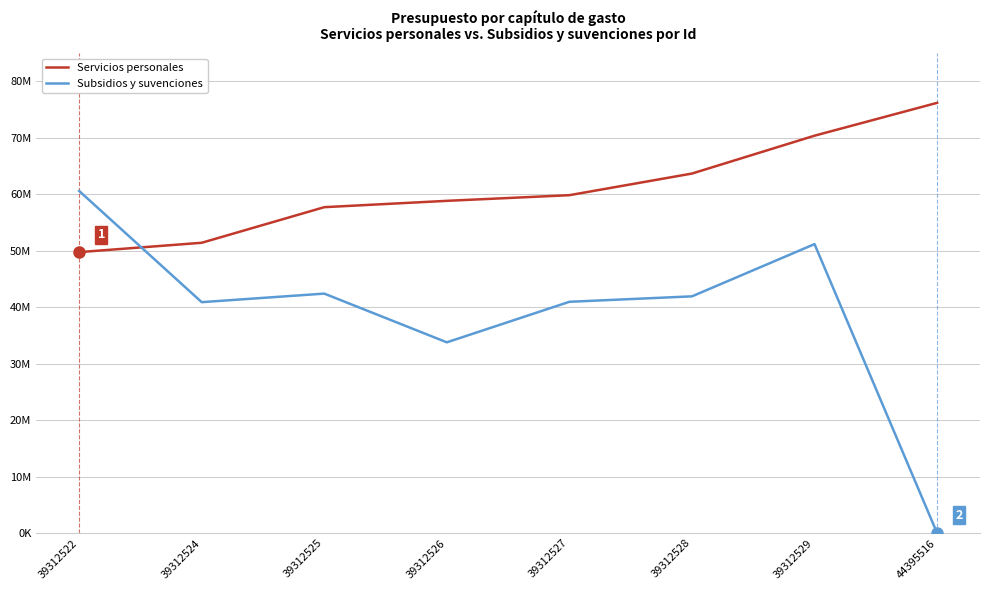

What is the approximate value of Servicios personales at 44395516?

76201454.0